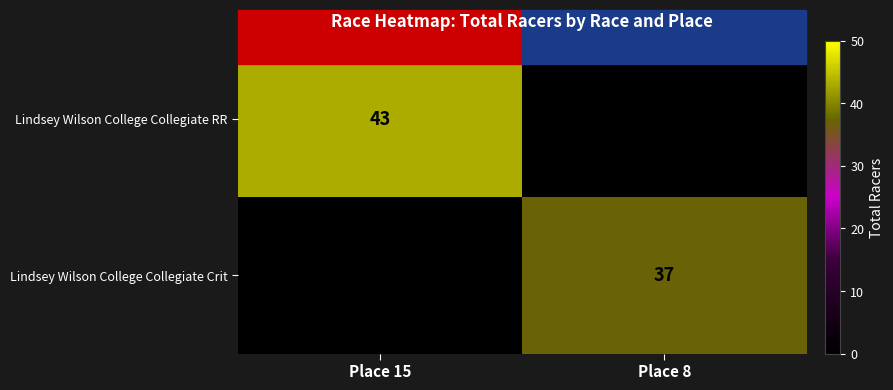

The value of Lindsey Wilson College Collegiate Crit at Place 8 is 24. True or false?

False